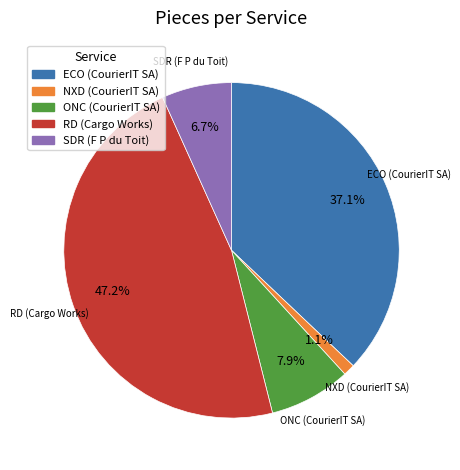

What is the smallest slice in the pie chart?

NXD (CourierIT SA)